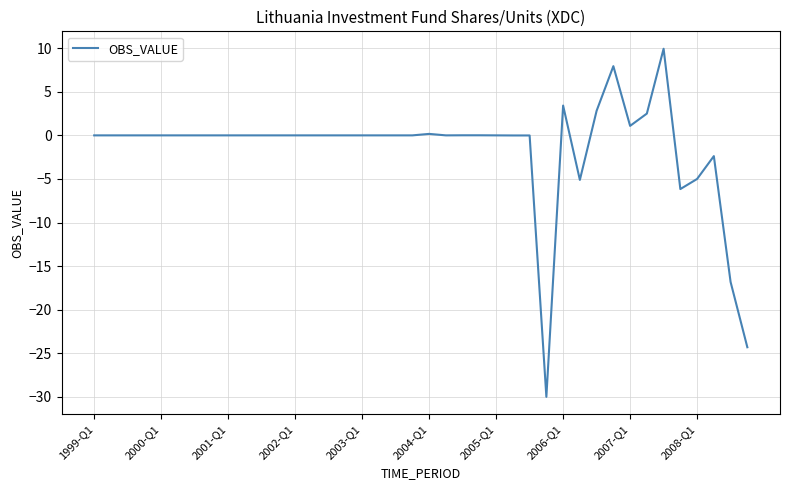

How many lines are shown in the chart?

1